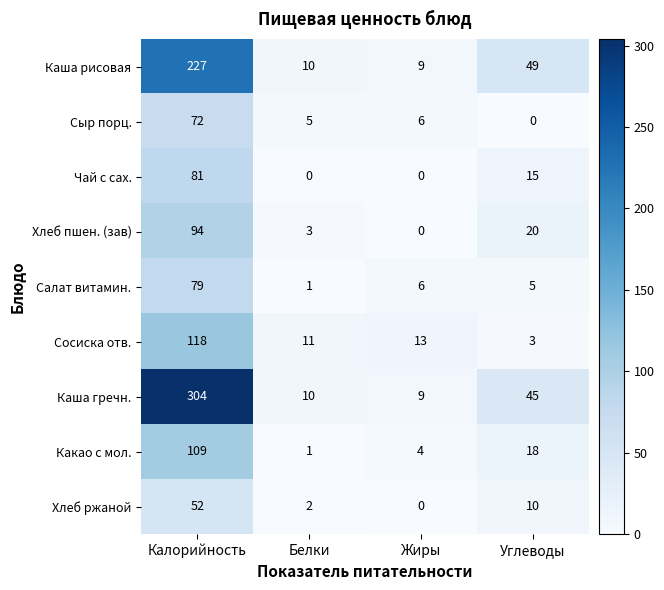

Which series has the largest range (max minus min)?

Каша гречн.